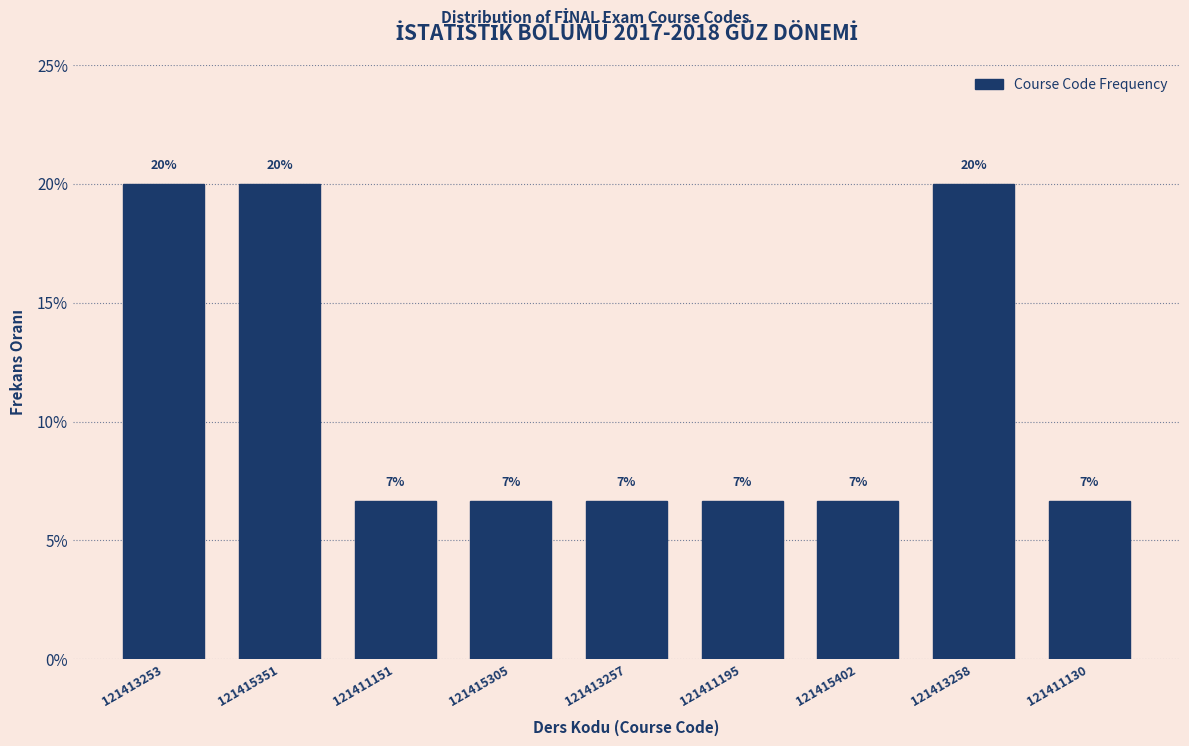

Does the chart contain any negative values?

No